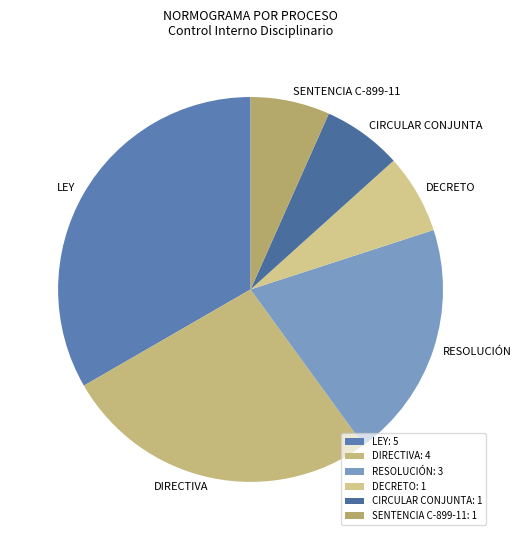

Between RESOLUCIÓN and LEY, which is larger?

LEY